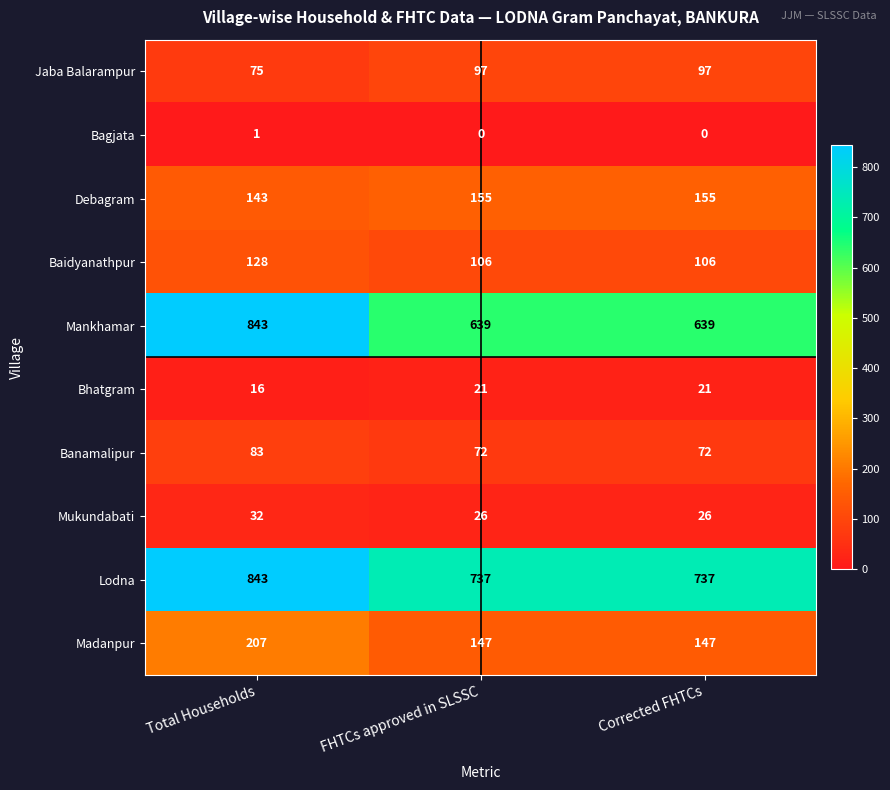

True or false: Mankhamar has a value of 1457 at Total Households.

False